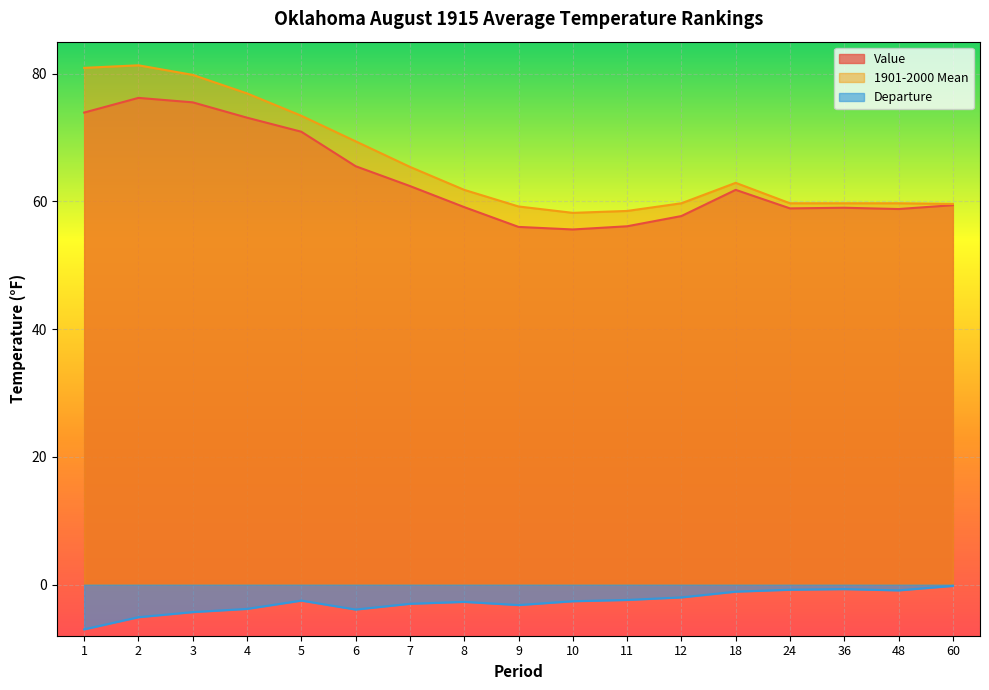

Where is Departure nearest to the value -3?

7